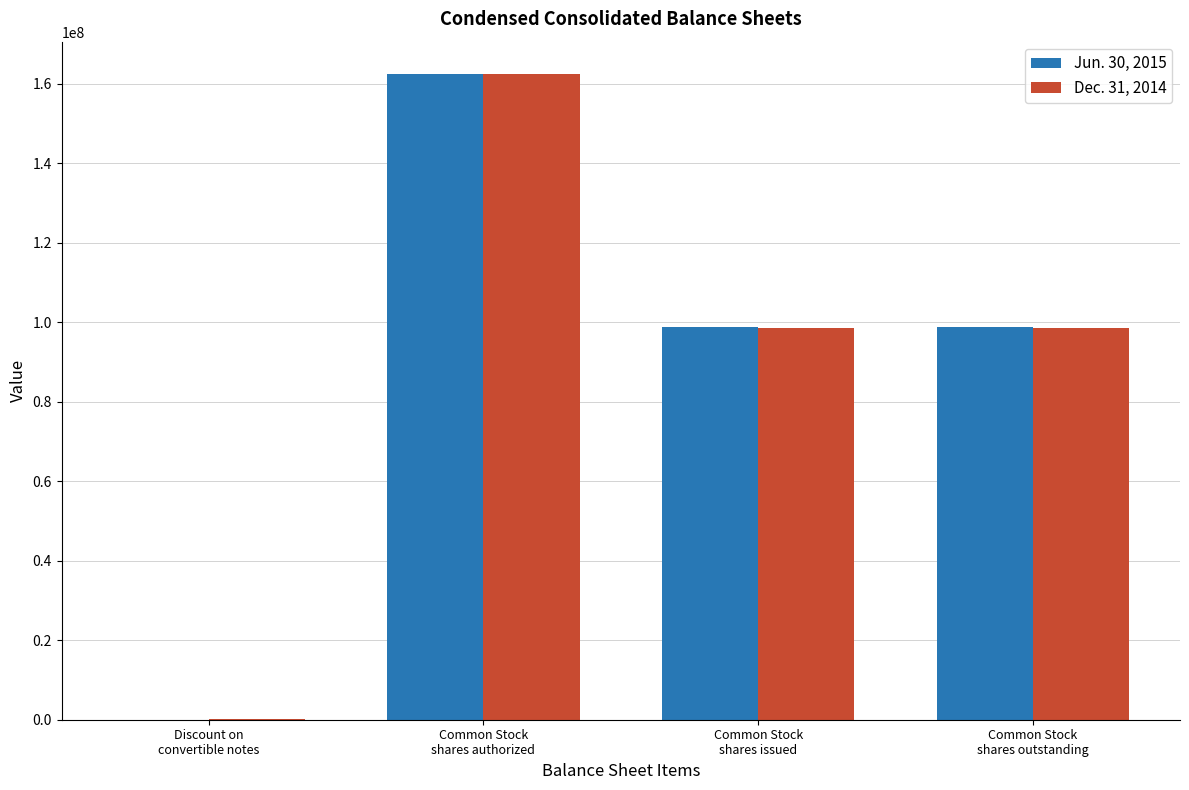

The value of Dec. 31, 2014 at Common Stock
shares authorized is 162500000. True or false?

True